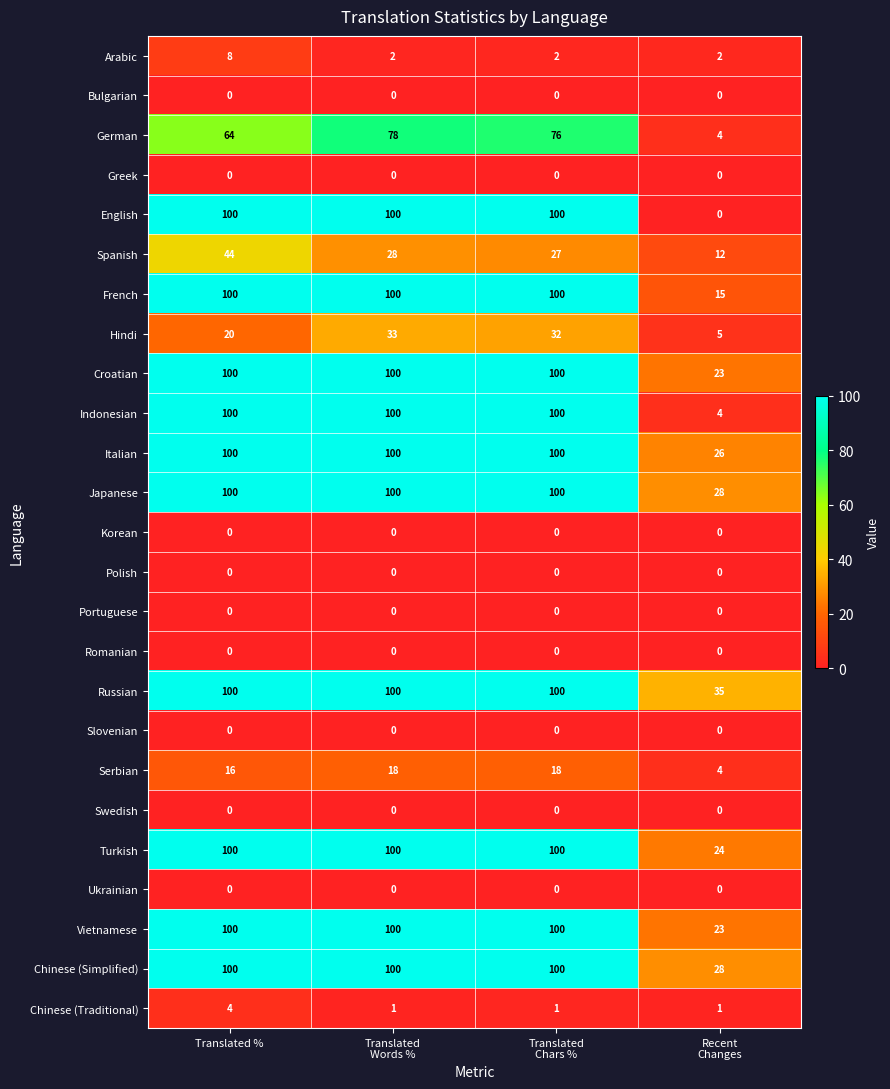

Is it true that Italian equals 100 at Translated %?

True